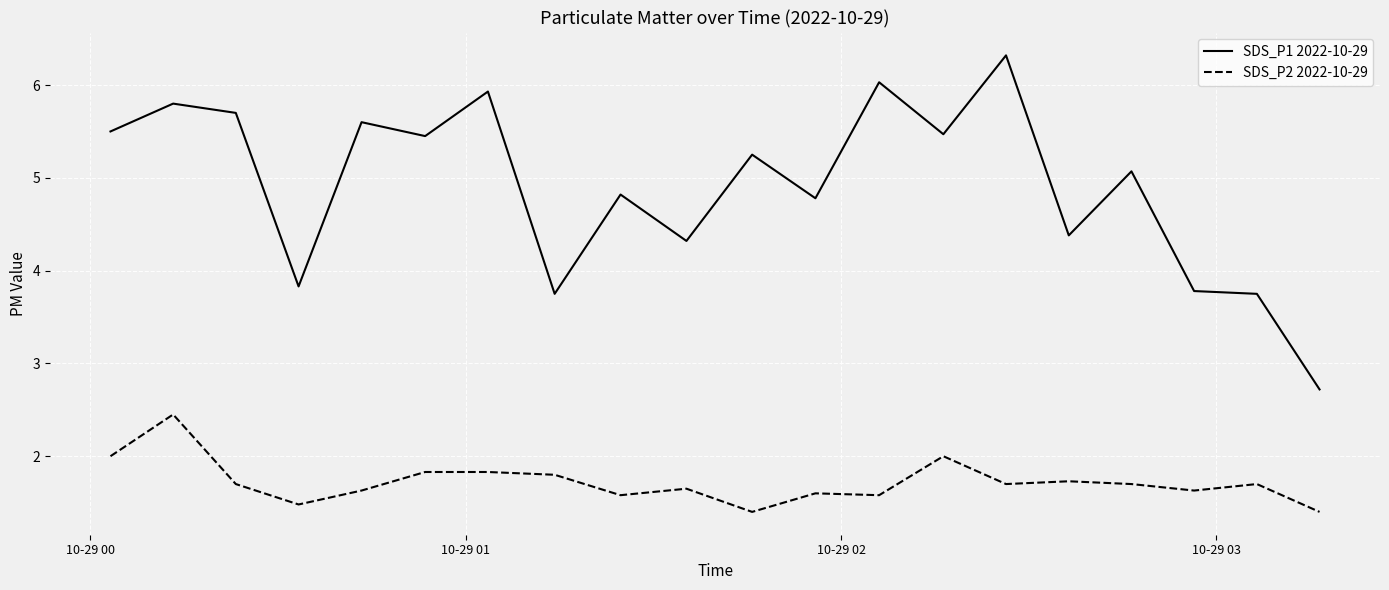

Which series has the largest range (max minus min)?

SDS_P1 2022-10-29